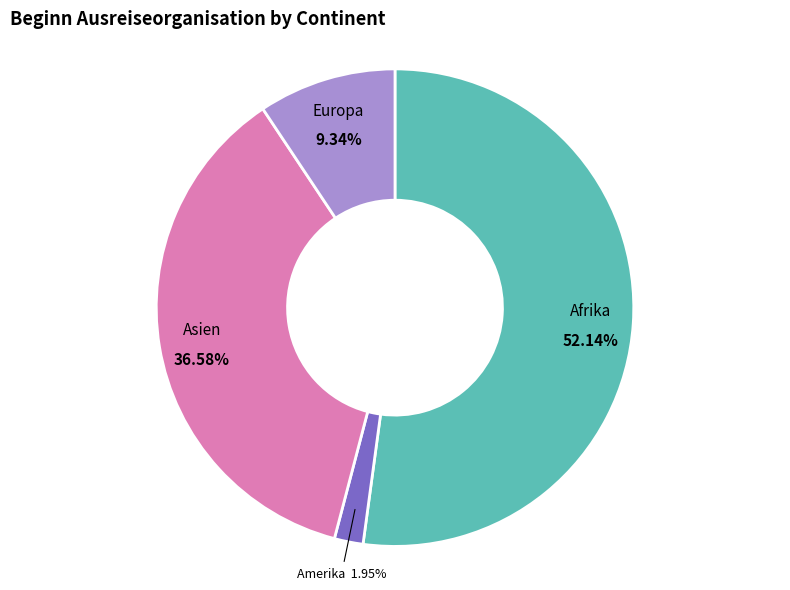

Does any single category account for the majority?

Yes